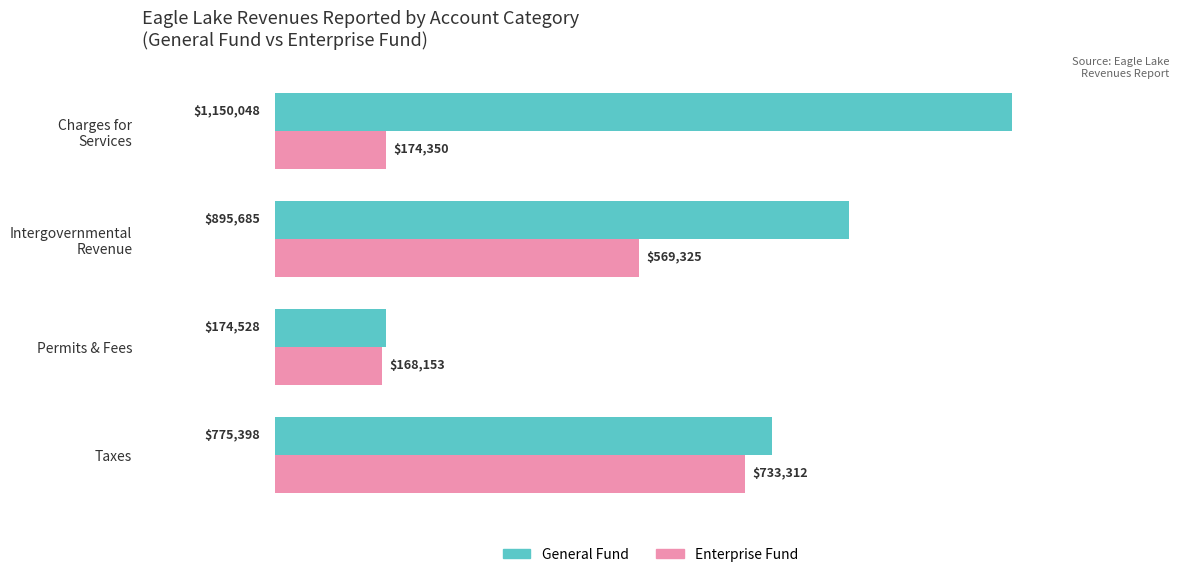

What are all the series names shown in the legend?

General Fund, Enterprise Fund